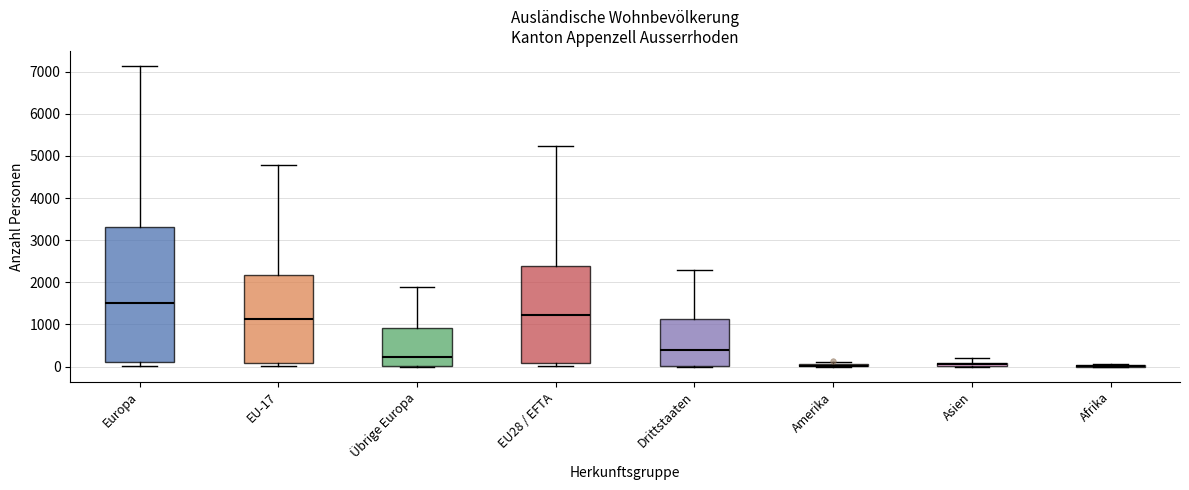

Which box is the tallest, from its lower edge to its upper edge?

Europa